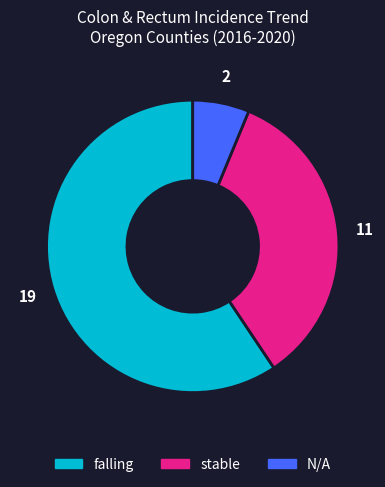

Do stable and falling together represent more than half of the pie?

Yes